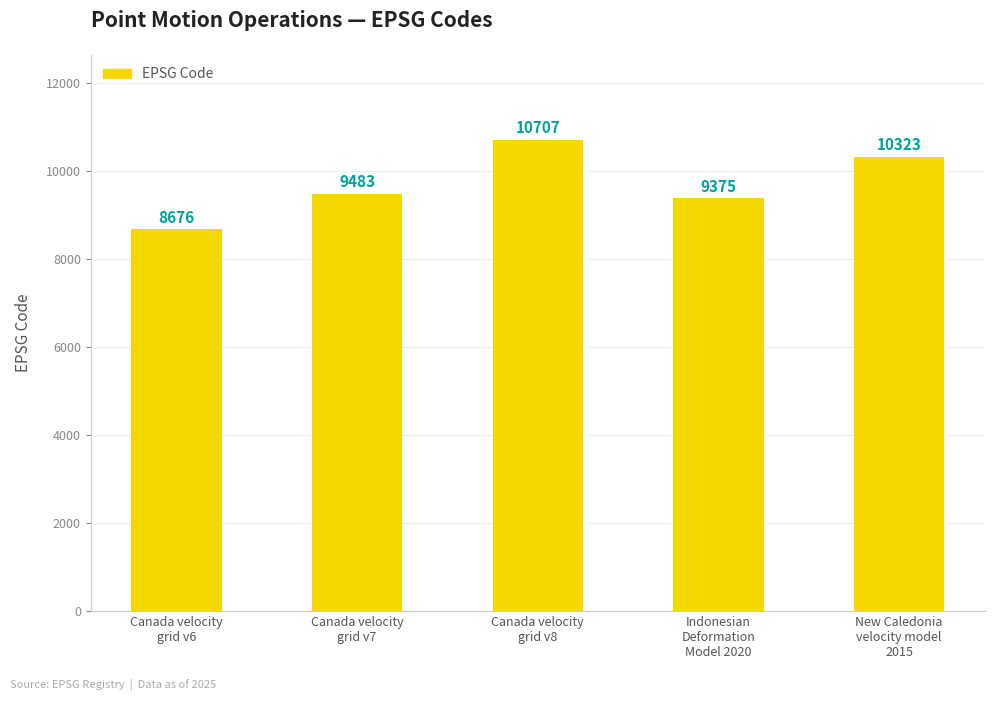

How many data points does each series have?

5